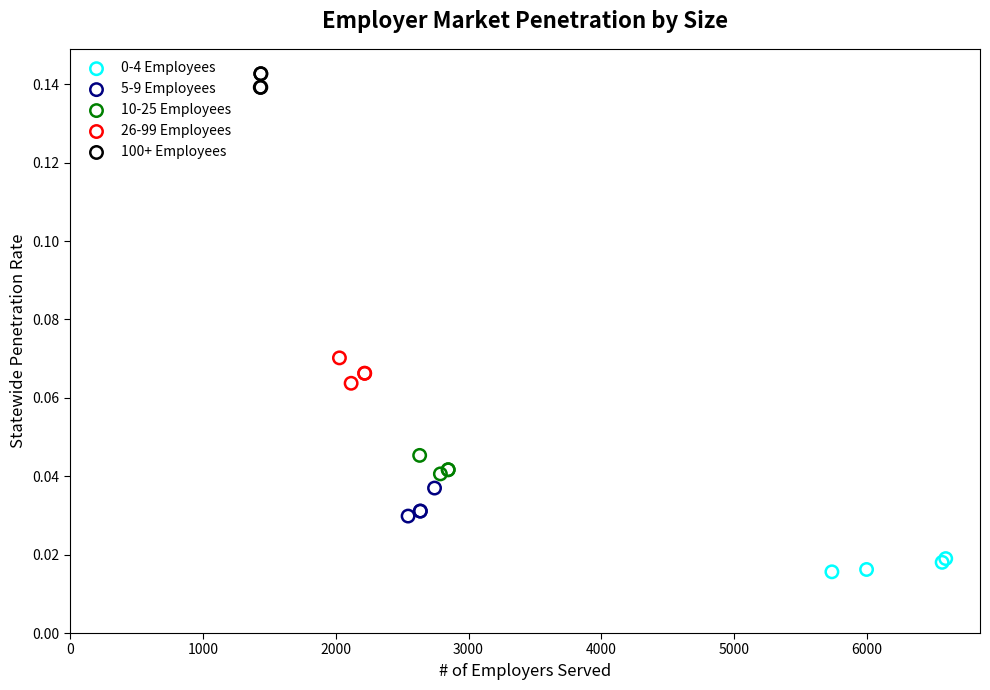

Which series reaches the maximum Y coordinate?

100+ Employees